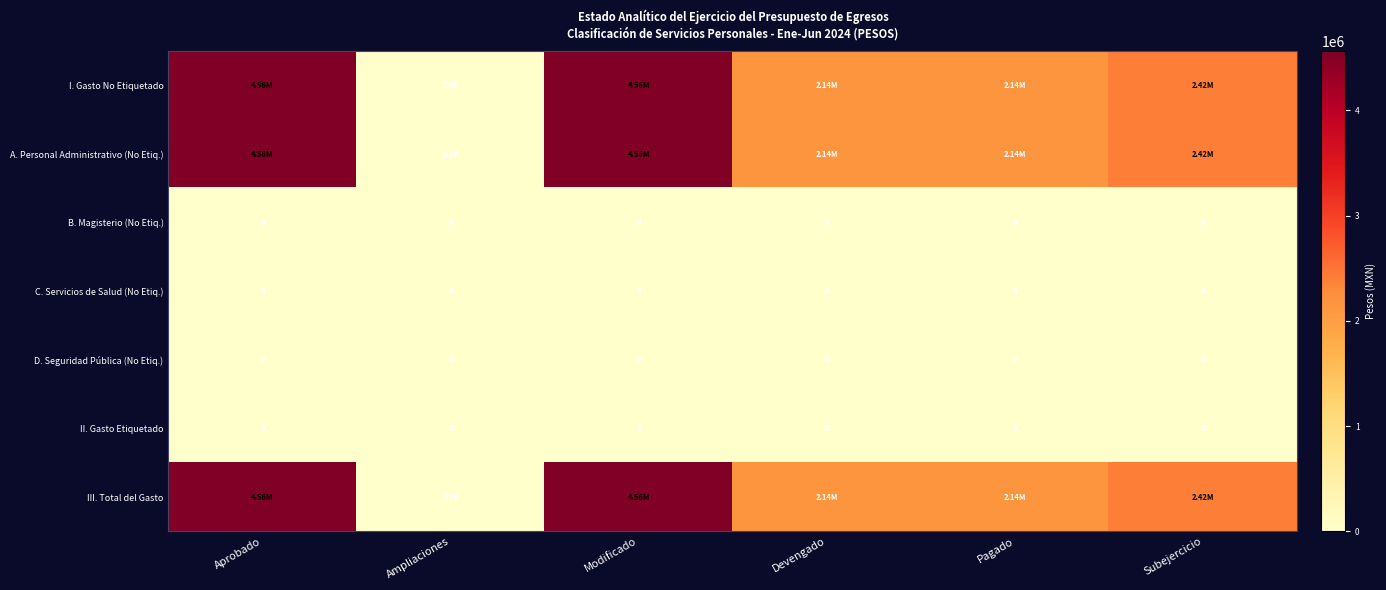

Count the number of categories in the chart.

6